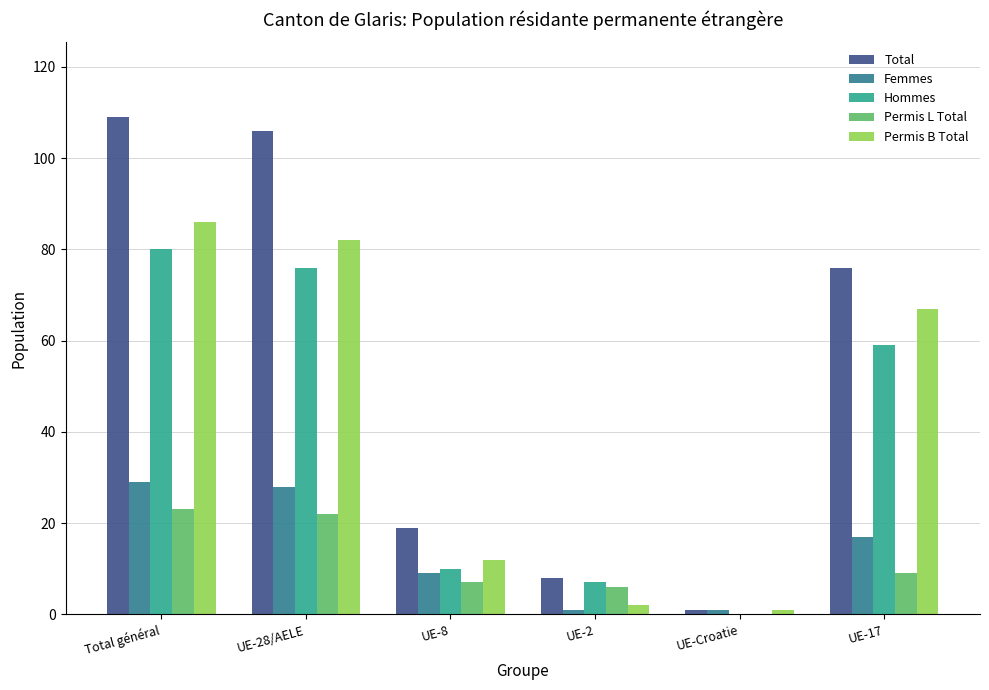

Which category has the highest value across all series?

Total général